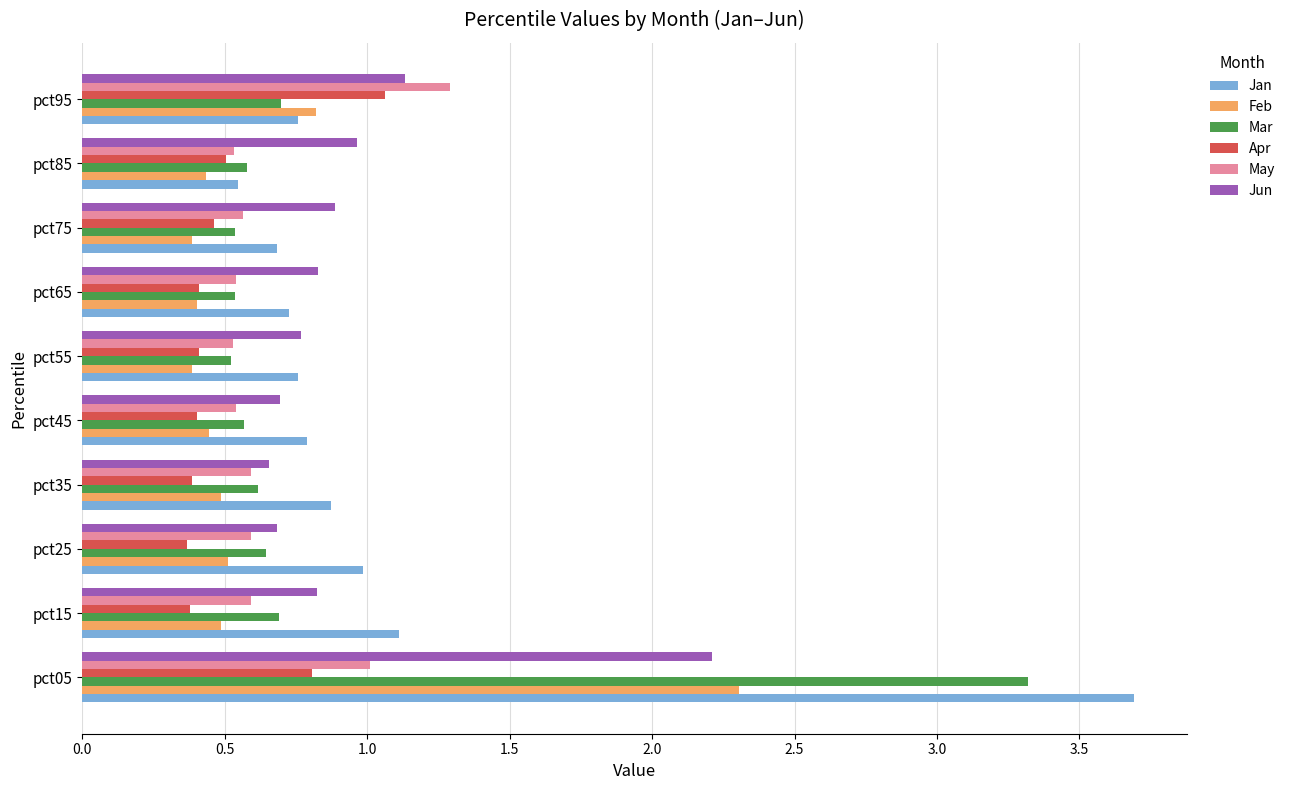

Is the value of May at pct65 greater than the value of Apr at pct35?

Yes